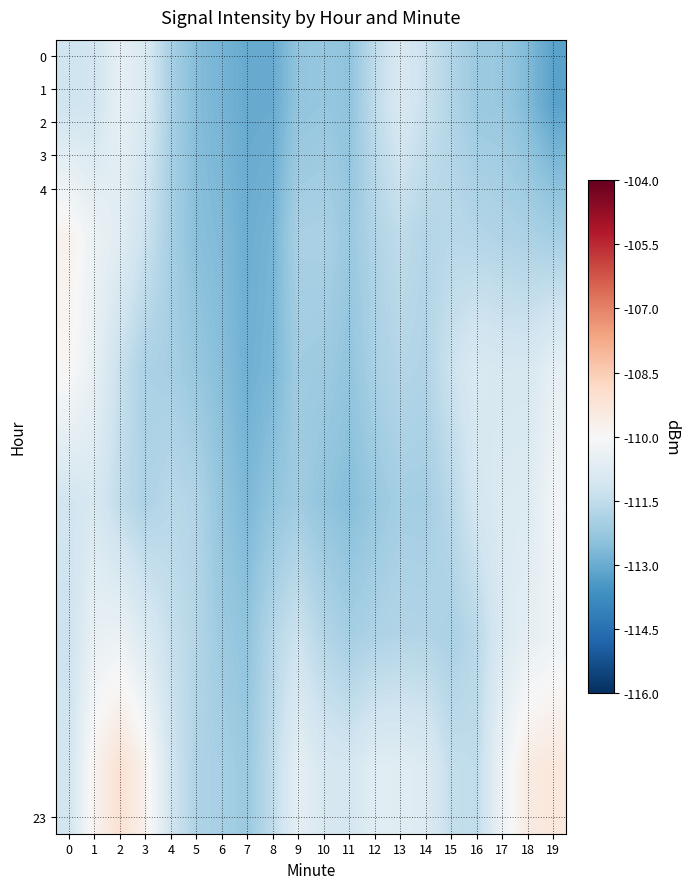

Between 2 and 17, which is larger?

2